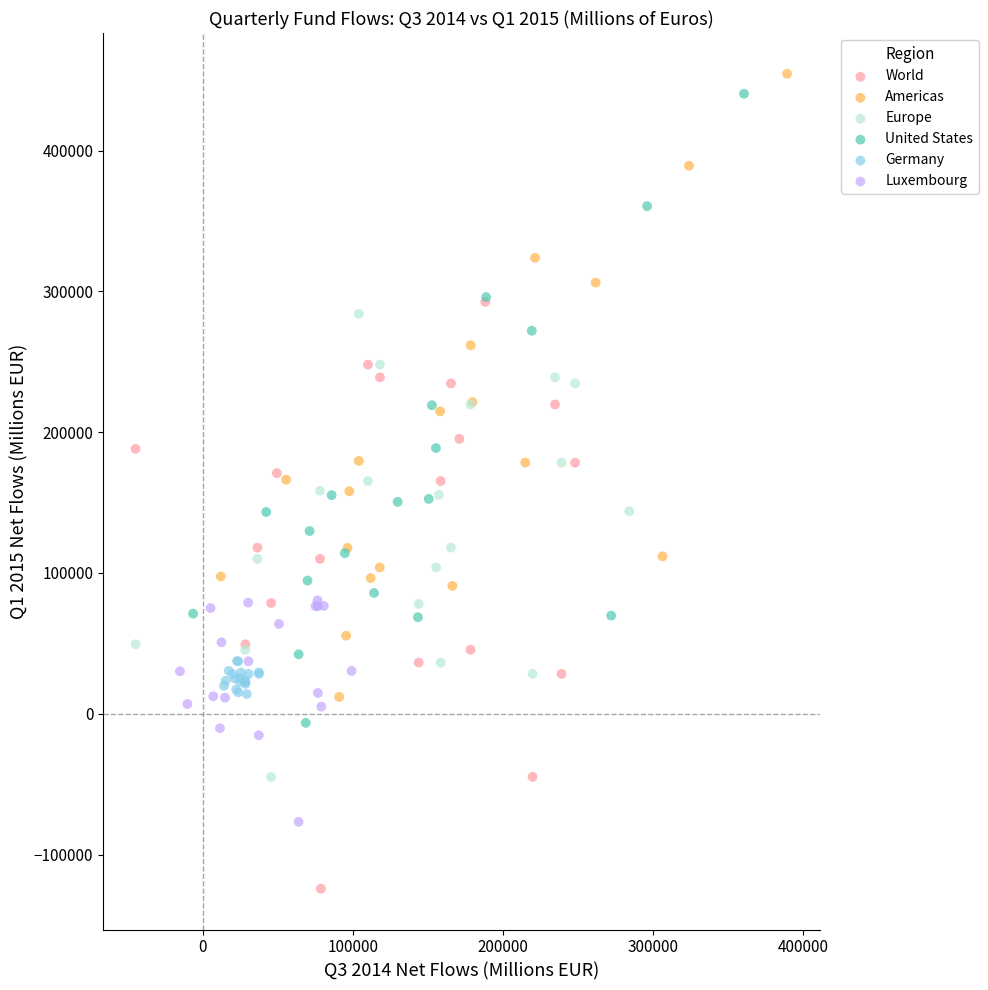

Which series contains the lowest Y value?

World